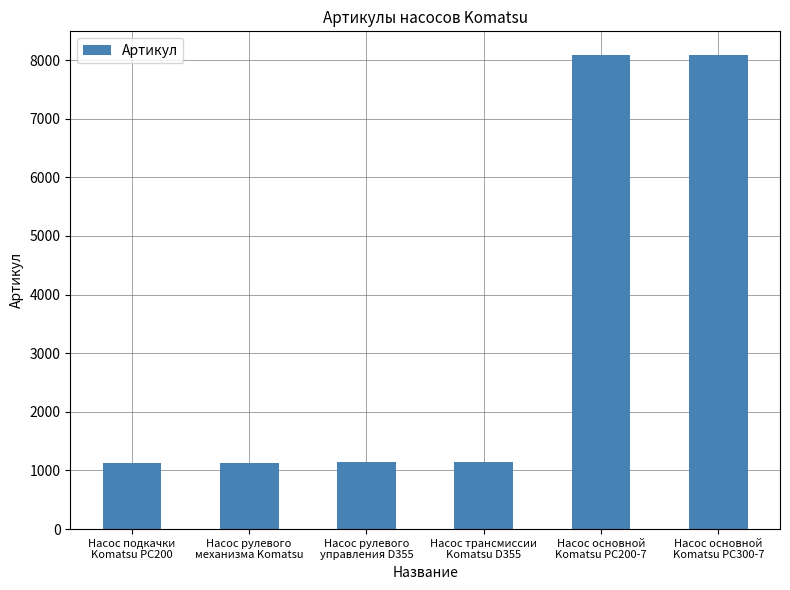

What is the sum of all values?

20715